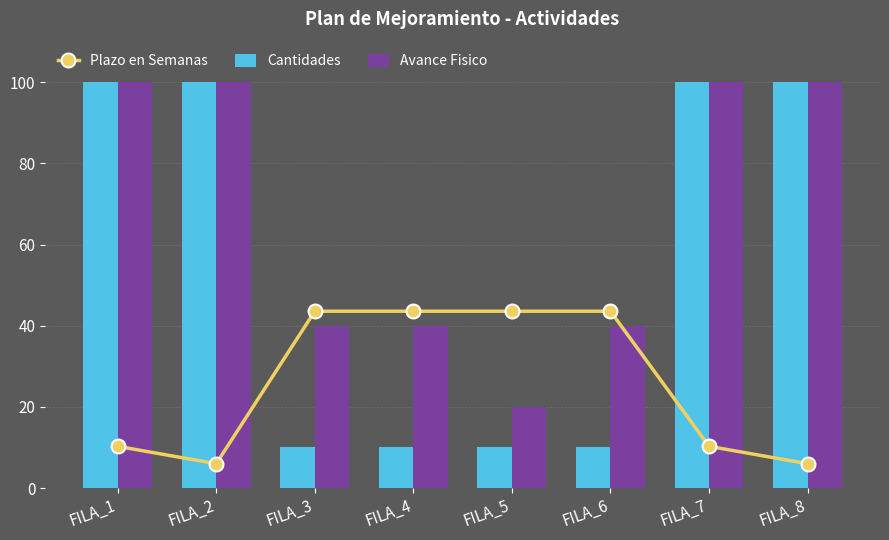

What is the maximum value for Plazo en Semanas?

43.6